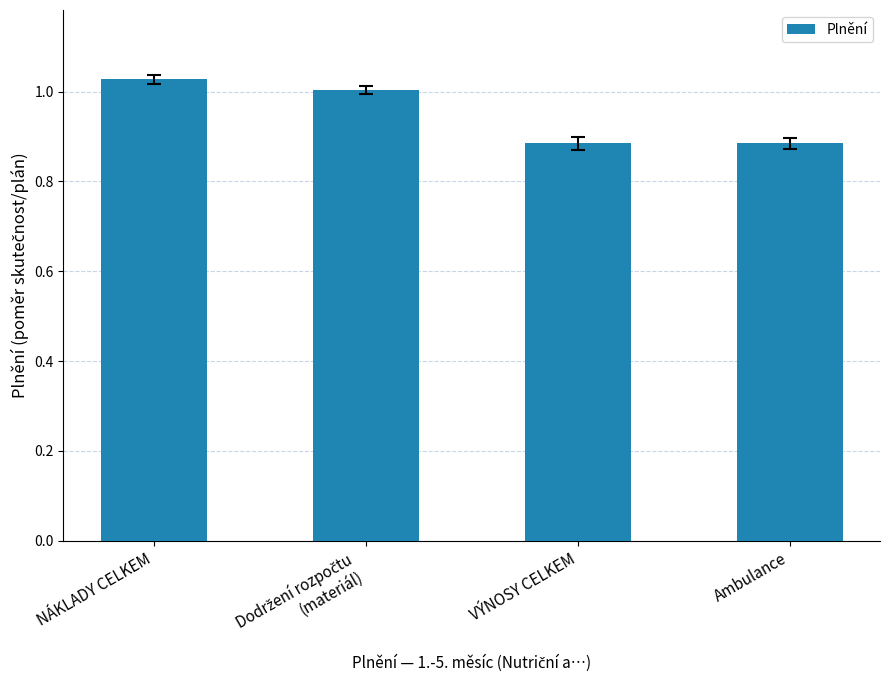

At which category does the chart reach its peak across all series?

NÁKLADY CELKEM